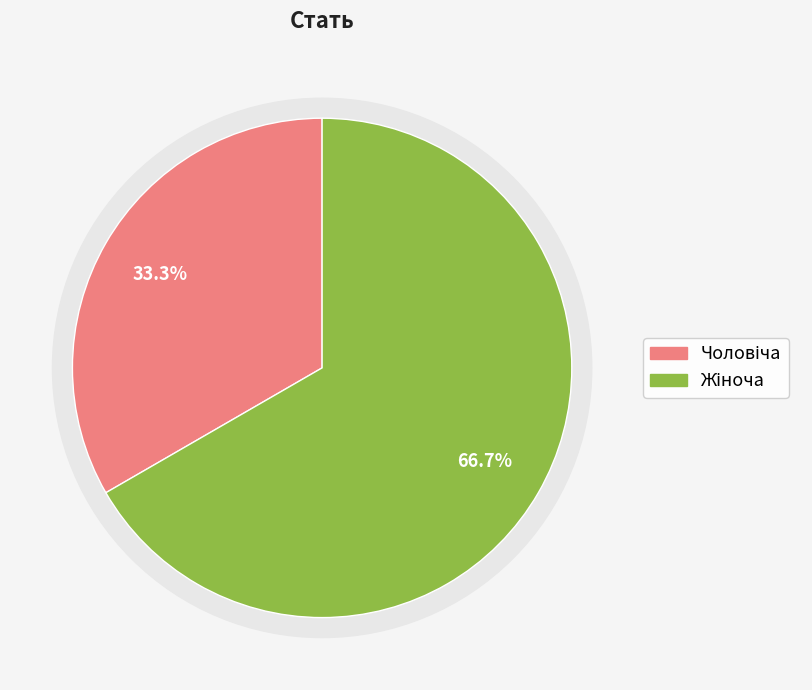

Is there any slice that represents more than half of the pie?

Yes